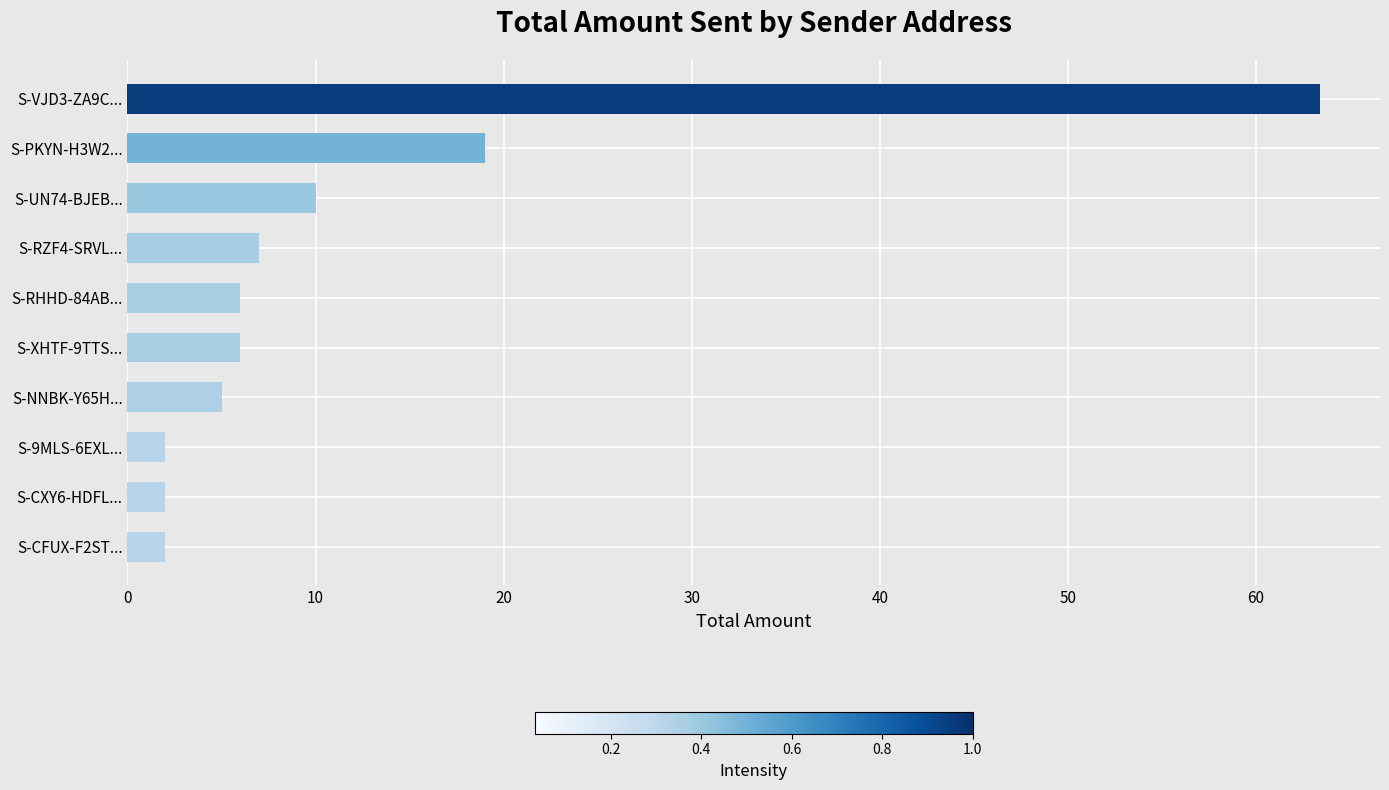

The value at S-PKYN-H3W2... is 19.0. True or false?

True